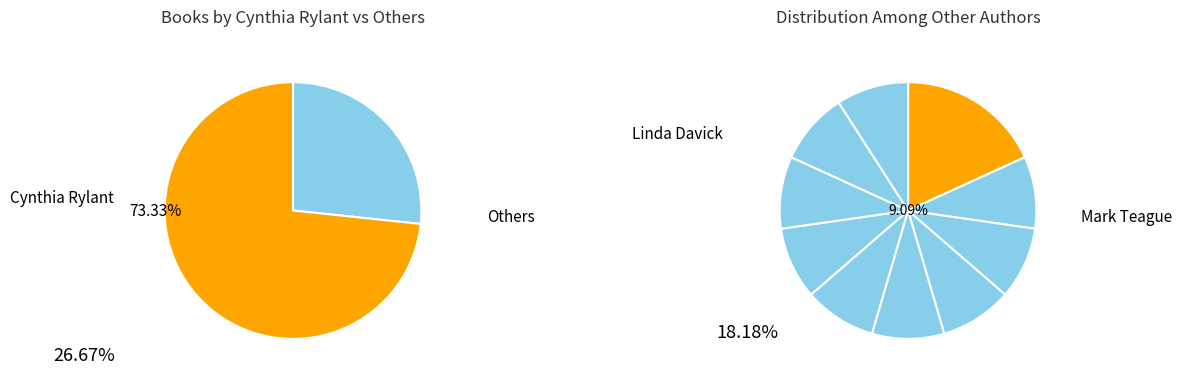

Combined, do Linda Davick and Debra Frasier account for over 50%?

No